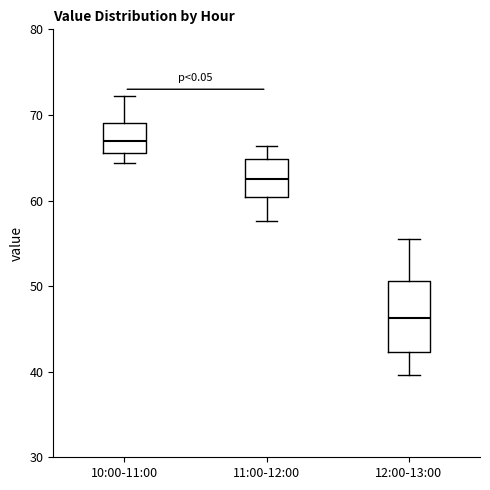

Where is the lower edge of the box for 12:00-13:00 on the y-axis? The values are not printed on the chart, so give them approximately, as read against the axis.

42